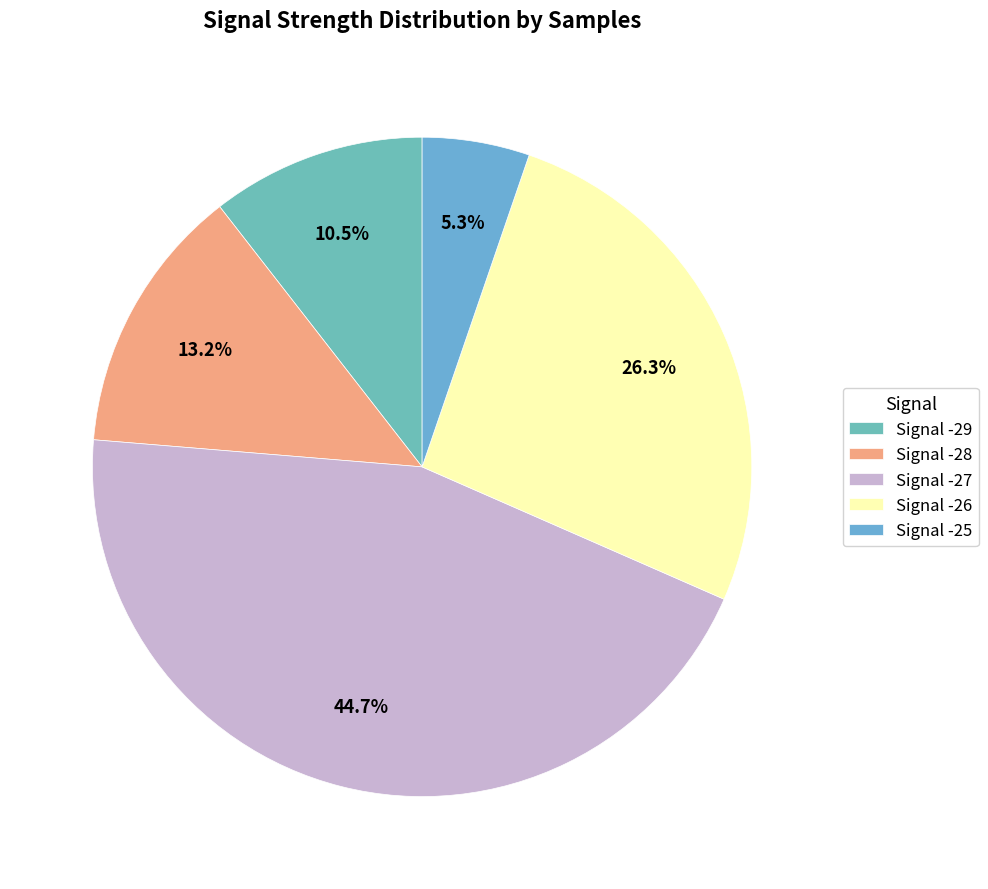

Count the number of slices in the pie.

5